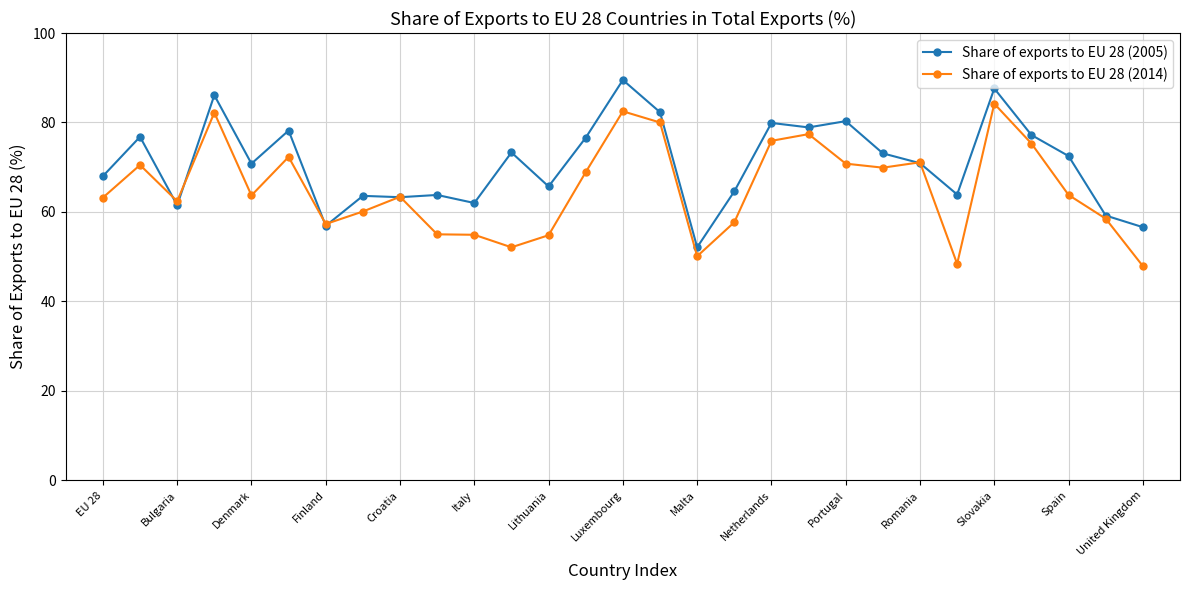

List the series in order of their peak value, lowest first.

Share of exports to EU 28 (2014), Share of exports to EU 28 (2005)